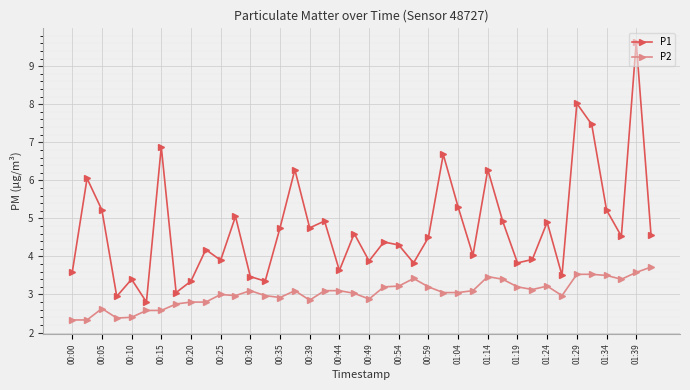

Does the chart display data point markers on the line(s)?

Yes